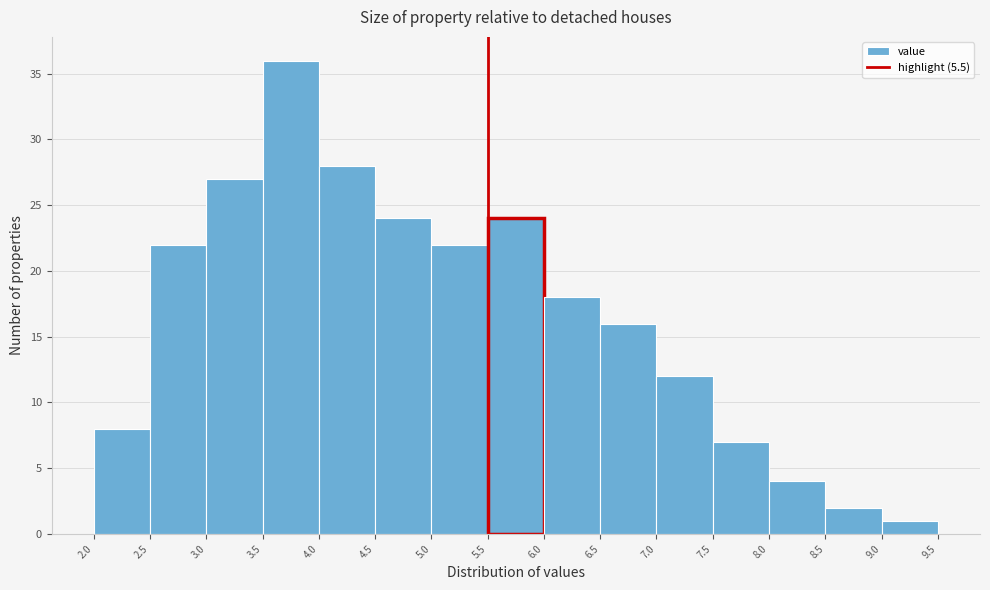

Reading left to right, list every bar in this chart as the range it spans on the x-axis followed by its height. The values are not printed on the chart, so give them approximately, as read against the axis.

2.0 to 2.5: 8
2.5 to 3.0: 22
3.0 to 3.5: 27
3.5 to 4.0: 36
4.0 to 4.5: 28
4.5 to 5.0: 24
5.0 to 5.5: 22
5.5 to 6.0: 24
6.0 to 6.5: 18
6.5 to 7.0: 16
7.0 to 7.5: 12
7.5 to 8.0: 7
8.0 to 8.5: 4
8.5 to 9.0: 2
9.0 to 9.5: 1